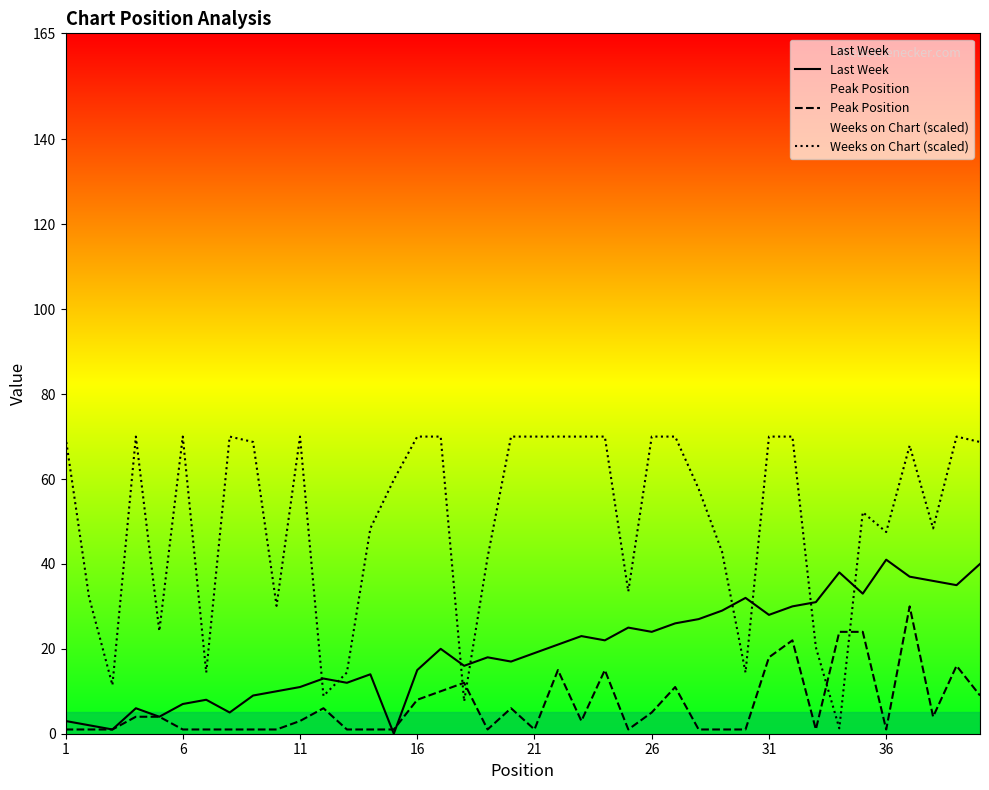

What is the value of the Weeks on Chart (scaled) point at the 27th from the left?

70.0